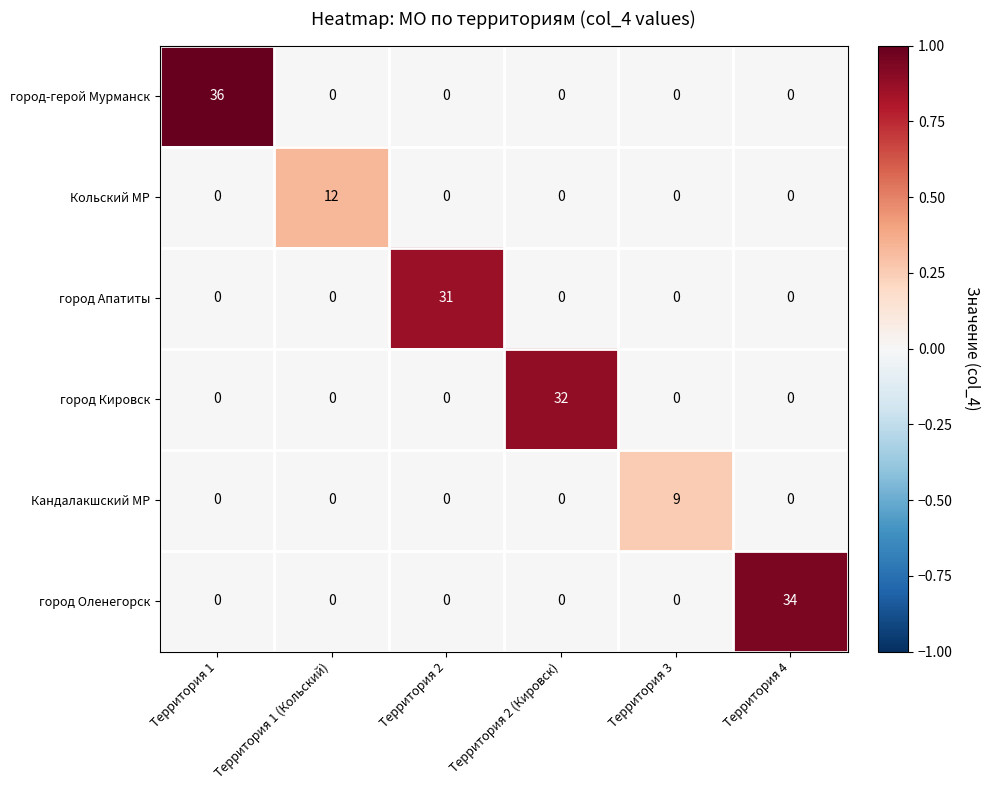

The value of город Кировск at Территория 2 (Кировск) is 42. True or false?

False